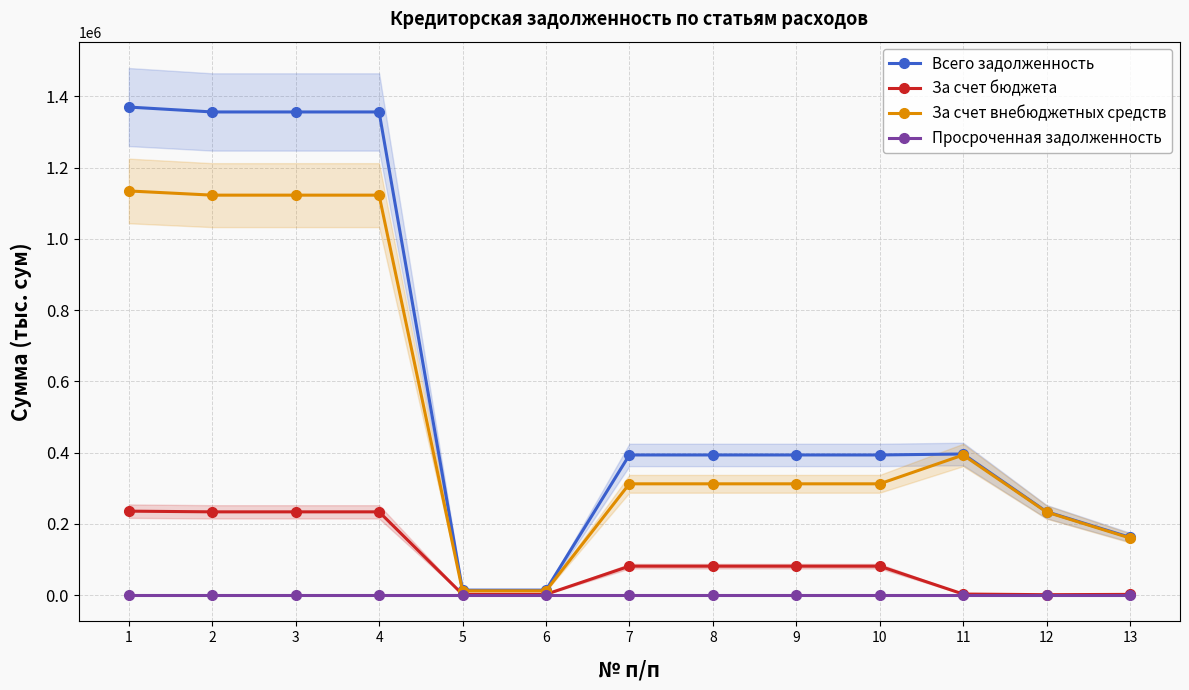

In За счет внебюджетных средств, how many points are higher than both neighbors (excluding endpoints)?

1